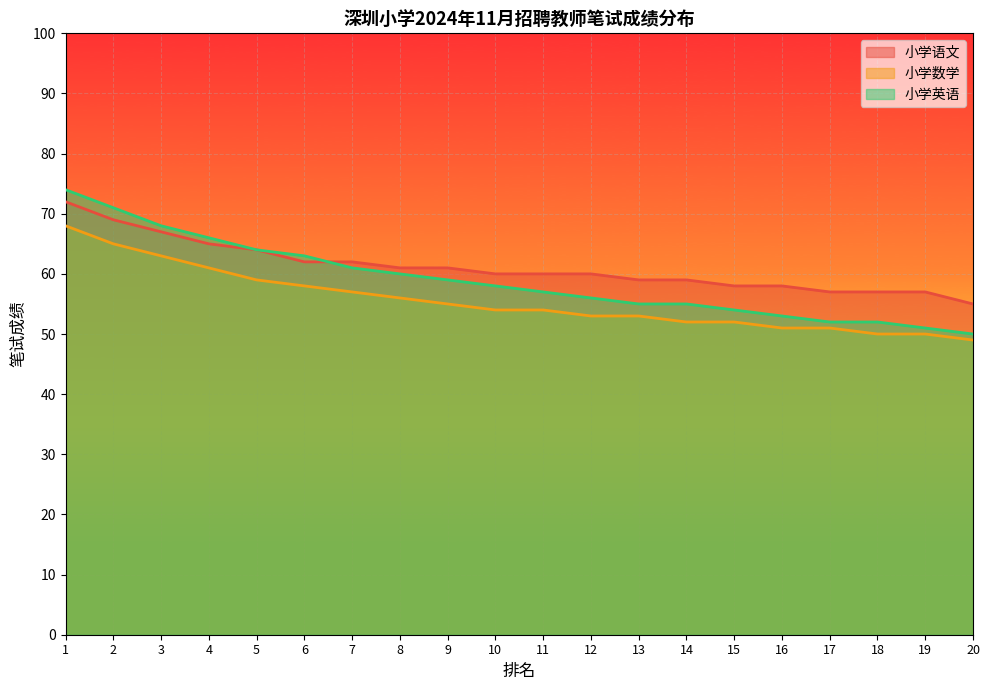

Reading right to left, extract all data points from this chart.

小学语文: 20=55	19=57	18=57	17=57	16=58	15=58	14=59	13=59	12=60	11=60	10=60	9=61	8=61	7=62	6=62	5=64	4=65	3=67	2=69	1=72
小学数学: 20=49	19=50	18=50	17=51	16=51	15=52	14=52	13=53	12=53	11=54	10=54	9=55	8=56	7=57	6=58	5=59	4=61	3=63	2=65	1=68
小学英语: 20=50	19=51	18=52	17=52	16=53	15=54	14=55	13=55	12=56	11=57	10=58	9=59	8=60	7=61	6=63	5=64	4=66	3=68	2=71	1=74